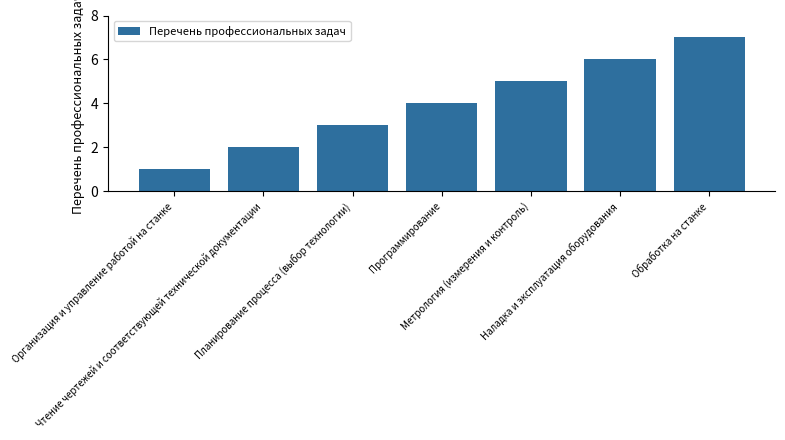

Between Наладка и эксплуатация оборудования and Метрология (измерения и контроль), which is larger?

Наладка и эксплуатация оборудования